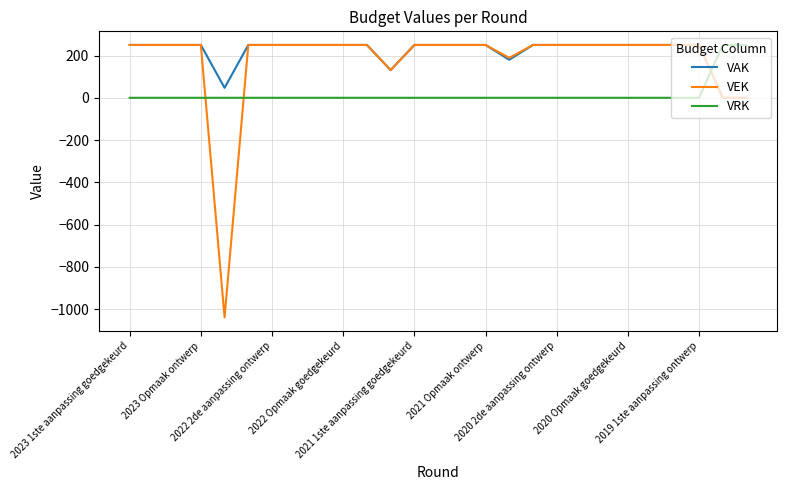

What is the lowest value of the VEK series?

-1039